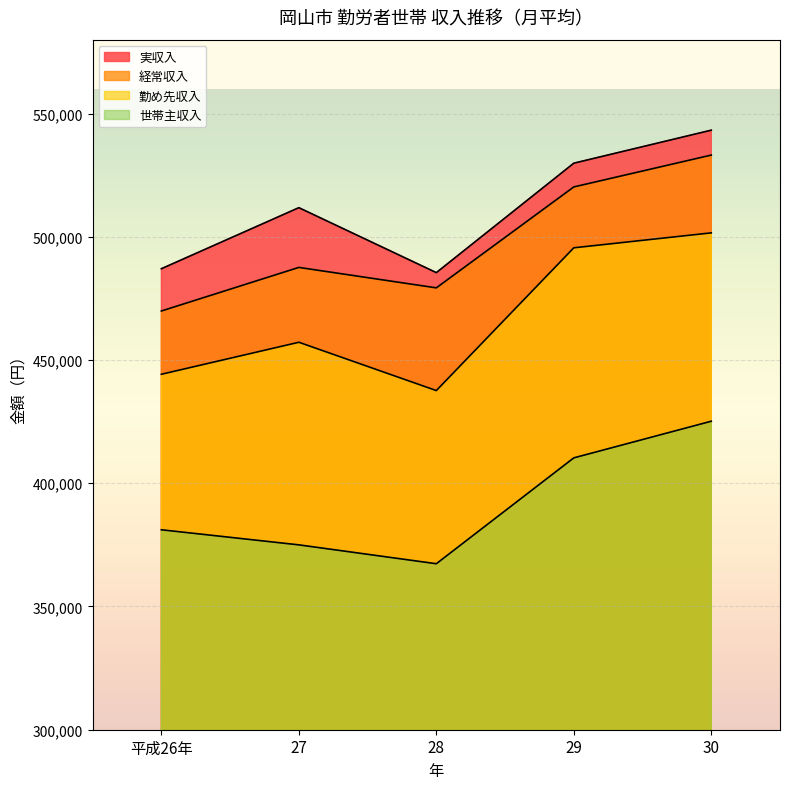

Reading right to left, list all the values displayed in this chart.

実収入: 543275	529877	485471	511827	487059
経常収入: 533172	520246	479296	487589	469909
勤め先収入: 501610	495547	437619	457222	444236
世帯主収入: 425178	410309	367355	375011	381129